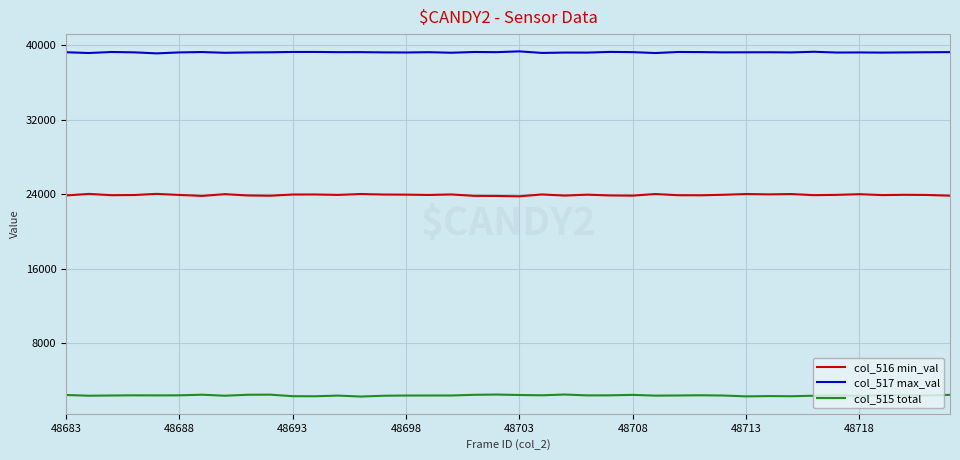

What is the smallest value displayed?

2298